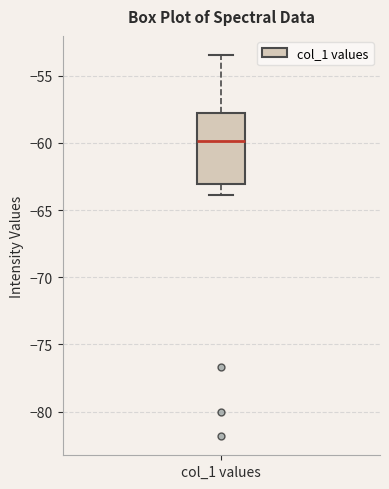

Transcribe this box plot: give where the median line is, the range the box spans, and where the two whiskers end, as read against the y-axis. The values are not printed on the chart, so give them approximately, as read against the axis.

median -60.0, box -63.0 to -58.0, whiskers -64.0 to -53.5